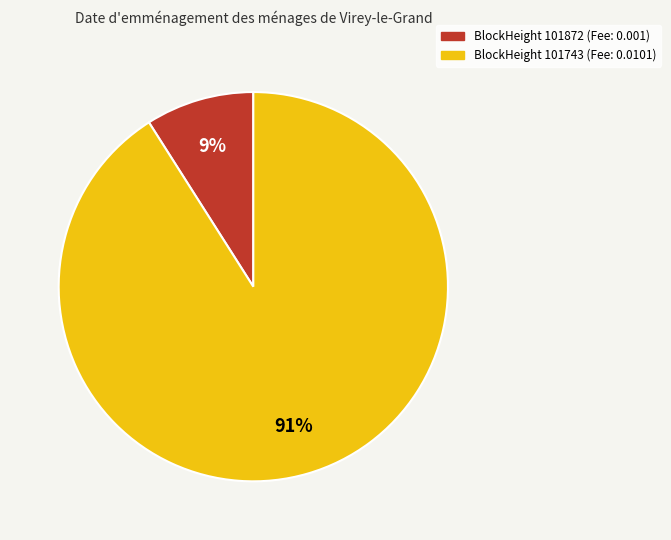

To the nearest percent, what is the average slice percentage?

50%